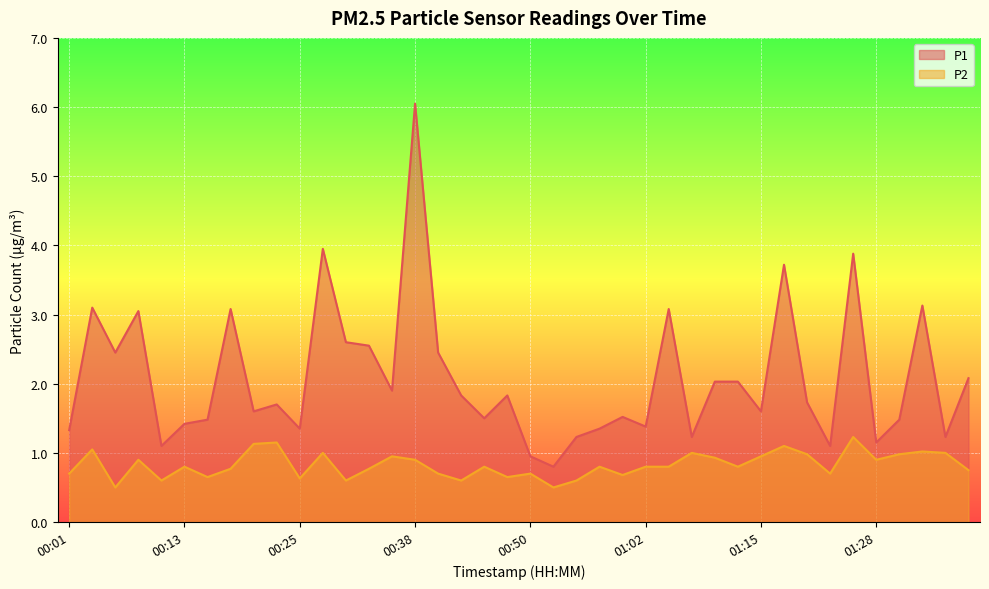

What are all the series names shown in the legend?

P1, P2